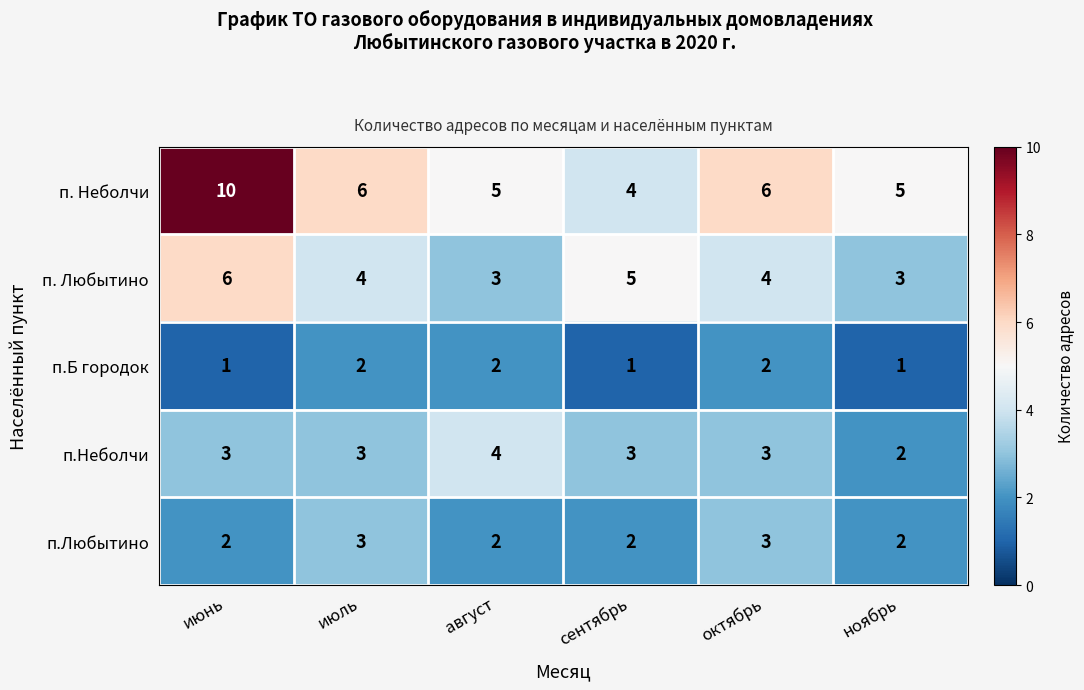

The п.Любытино series shows 3 at октябрь. True or false?

True